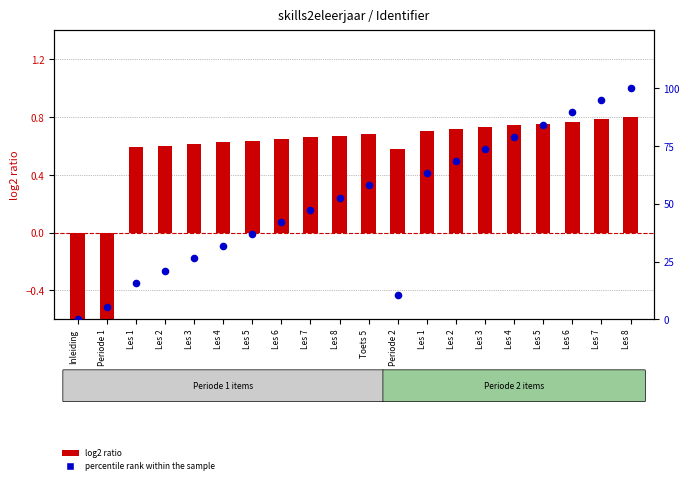

Which series contains the highest Y value?

percentile rank within the sample